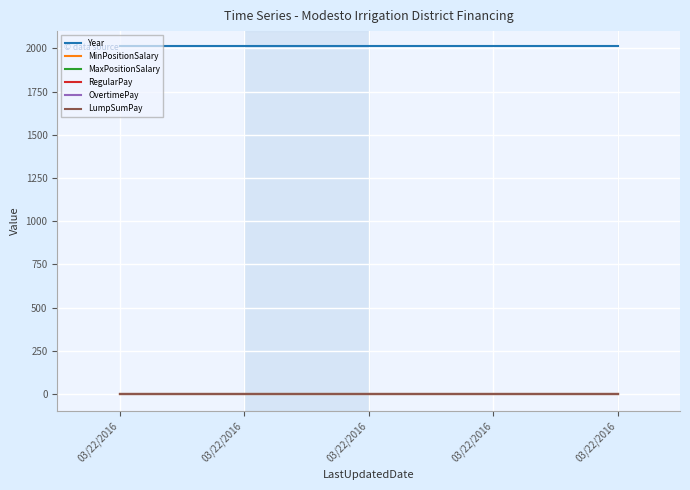

Reading left to right, what are all the values shown in this chart?

Year: 2012	2012	2012	2012	2012
MinPositionSalary: 0	0	0	0	0
MaxPositionSalary: 0	0	0	0	0
RegularPay: 0	0	0	0	0
OvertimePay: 0	0	0	0	0
LumpSumPay: 0	0	0	0	0